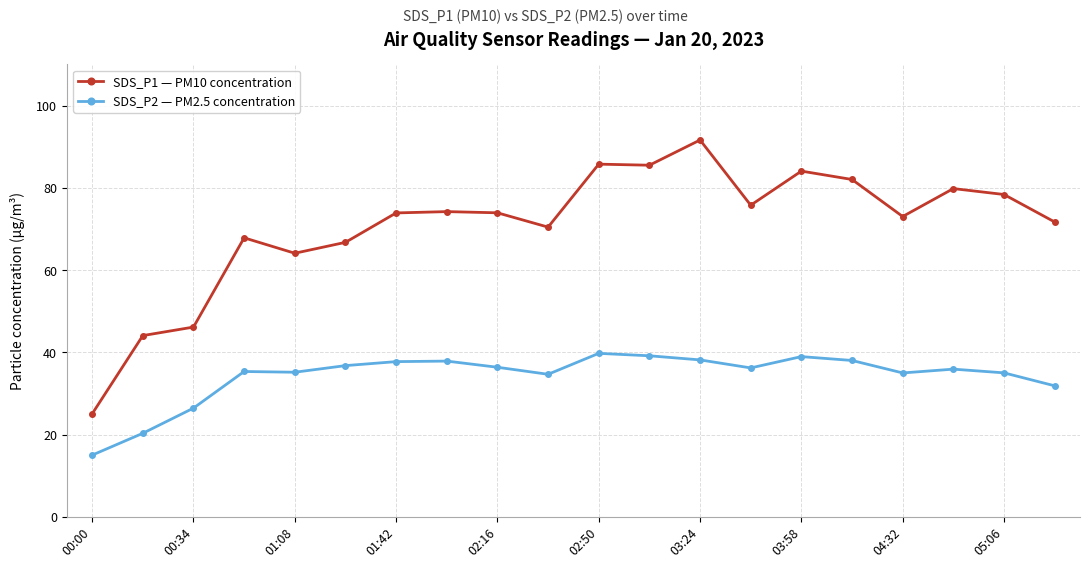

True or false: SDS_P2 — PM2.5 concentration and SDS_P1 — PM10 concentration intersect in this chart.

False